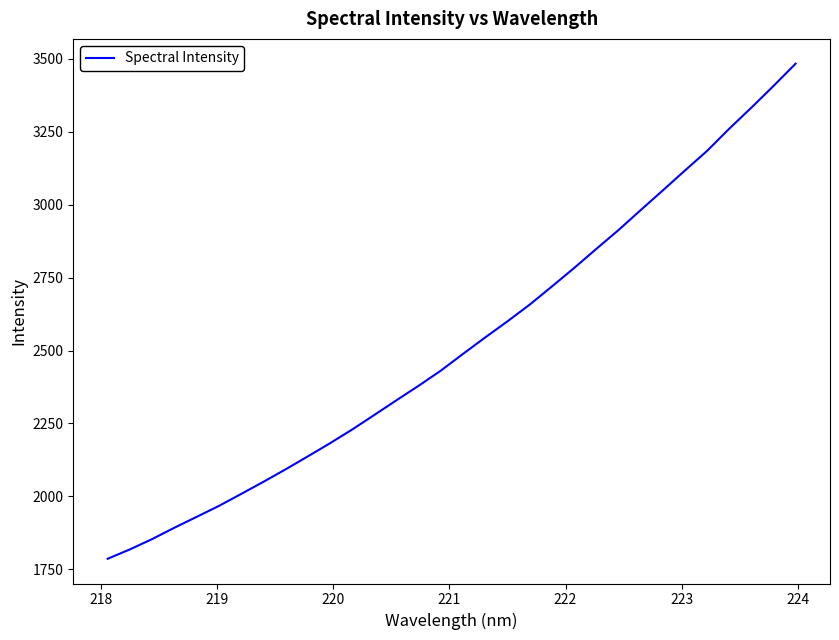

What is the greatest value displayed?

3484.0